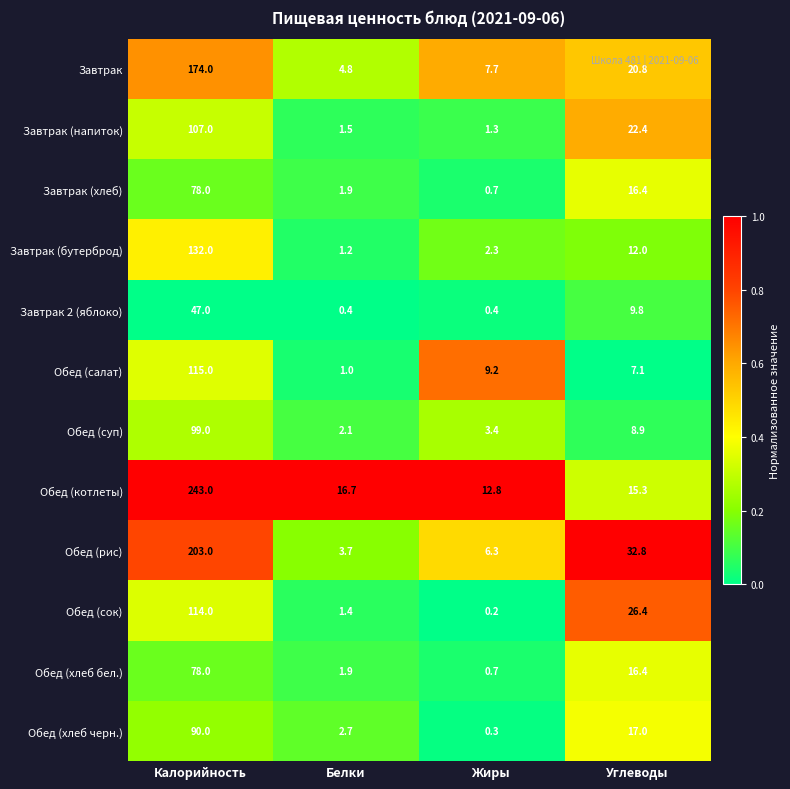

The Завтрак (хлеб) series shows 0.7 at Жиры. True or false?

True